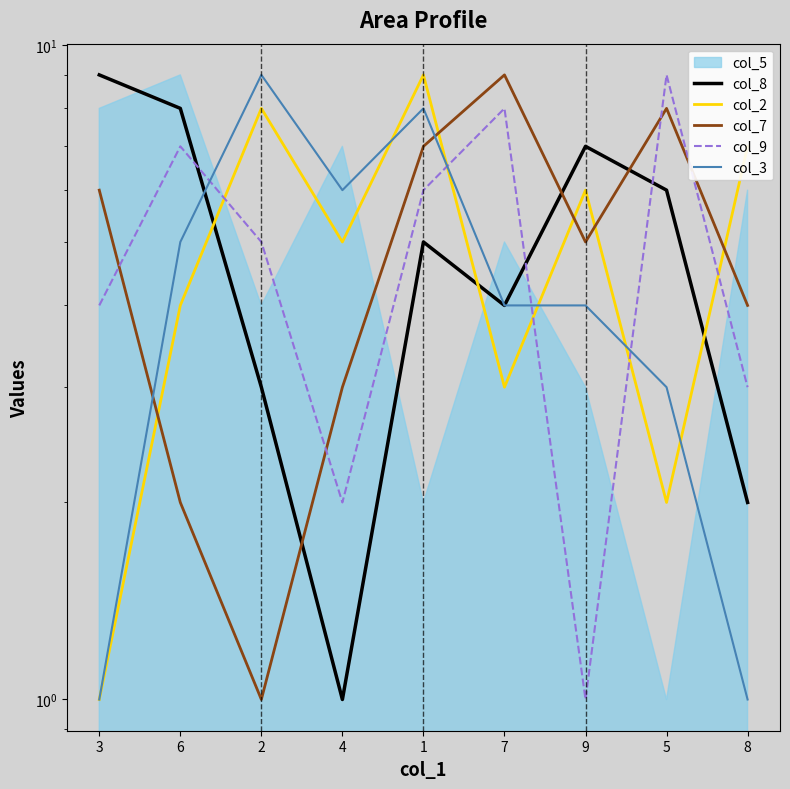

The value of col_9 at 2 is 5. True or false?

True